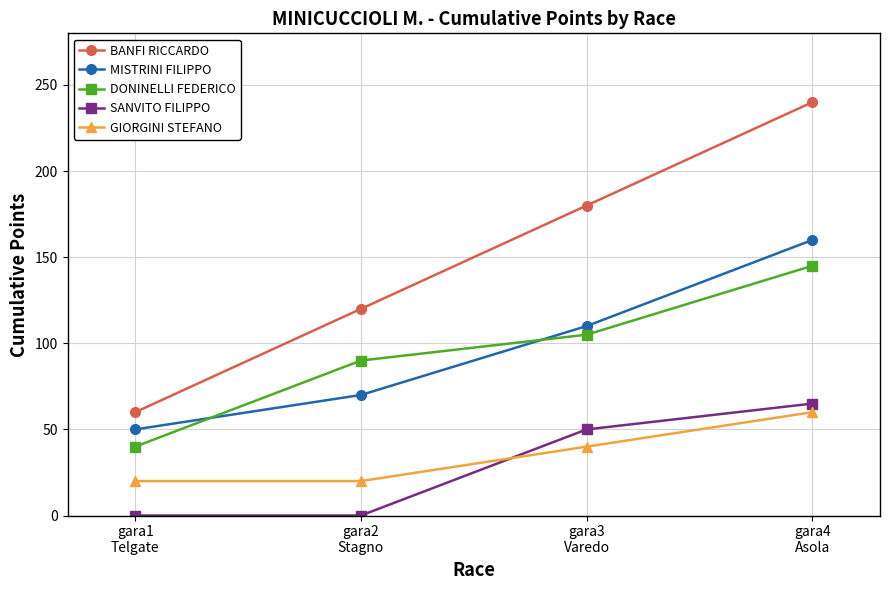

What is the minimum value for GIORGINI STEFANO?

20